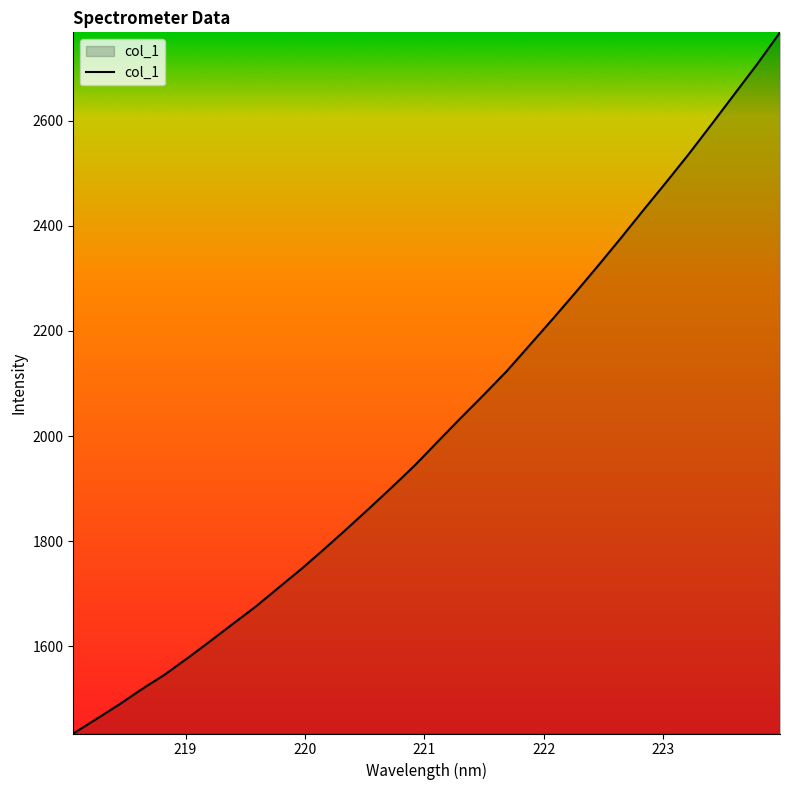

What is the minimum value shown in the chart?

1434.3